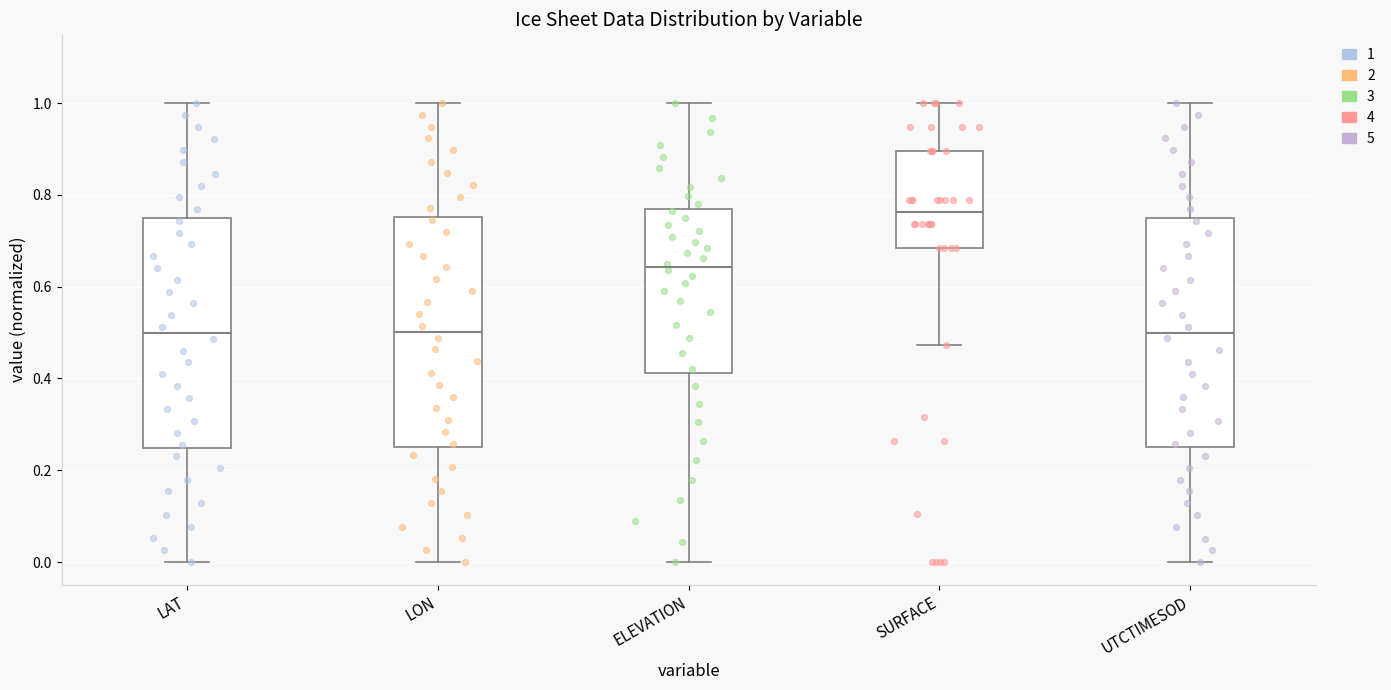

Reading left to right, read every box against the y-axis: the position of its median line, the range the box covers, and the ends of its whiskers. The values are not printed on the chart, so give them approximately, as read against the axis.

LAT: median 0.50, box 0.24 to 0.74, whiskers 0.00 to 1.00
LON: median 0.50, box 0.26 to 0.76, whiskers 0.00 to 1.00
ELEVATION: median 0.64, box 0.42 to 0.76, whiskers 0.00 to 1.00
SURFACE: median 0.76, box 0.68 to 0.90, whiskers 0.48 to 1.00
UTCTIMESOD: median 0.50, box 0.26 to 0.76, whiskers 0.00 to 1.00